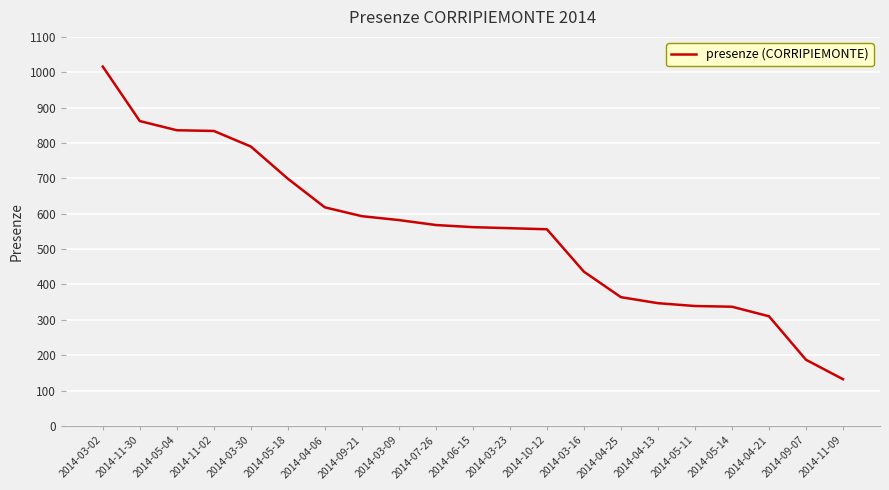

Is it true that the value at 2014-10-12 is 556?

True